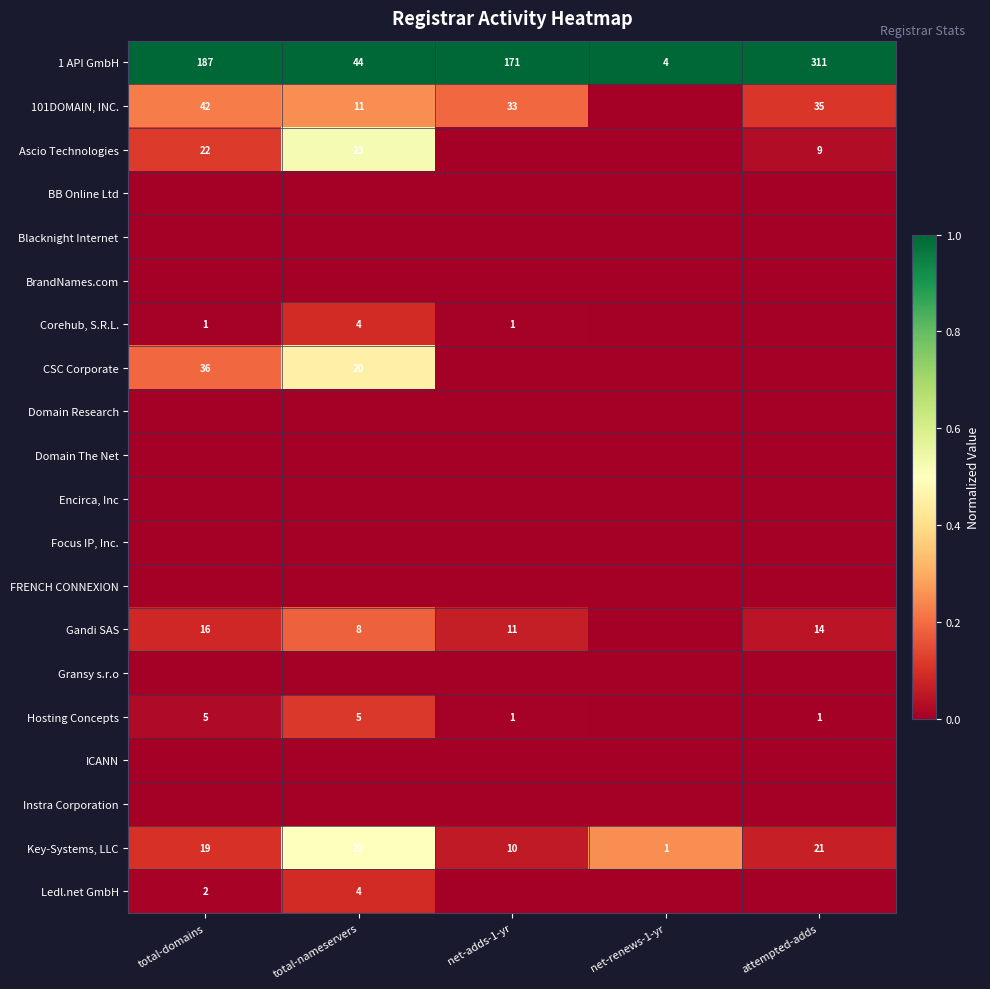

What is the difference between the 1 API GmbH values at total-nameservers and net-adds-1-yr?

127